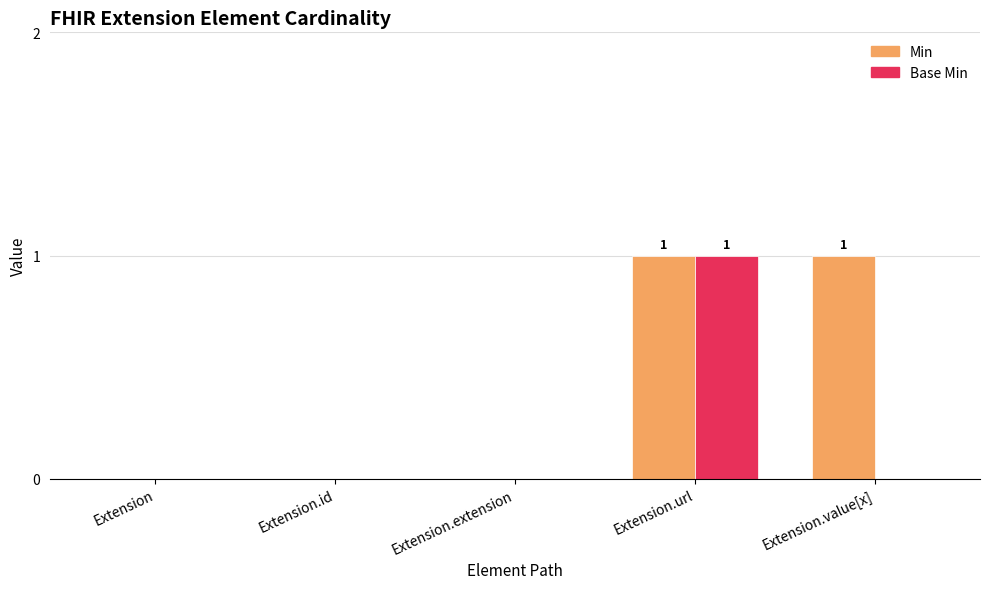

Which series changed the most between Extension and Extension.value[x]?

Min